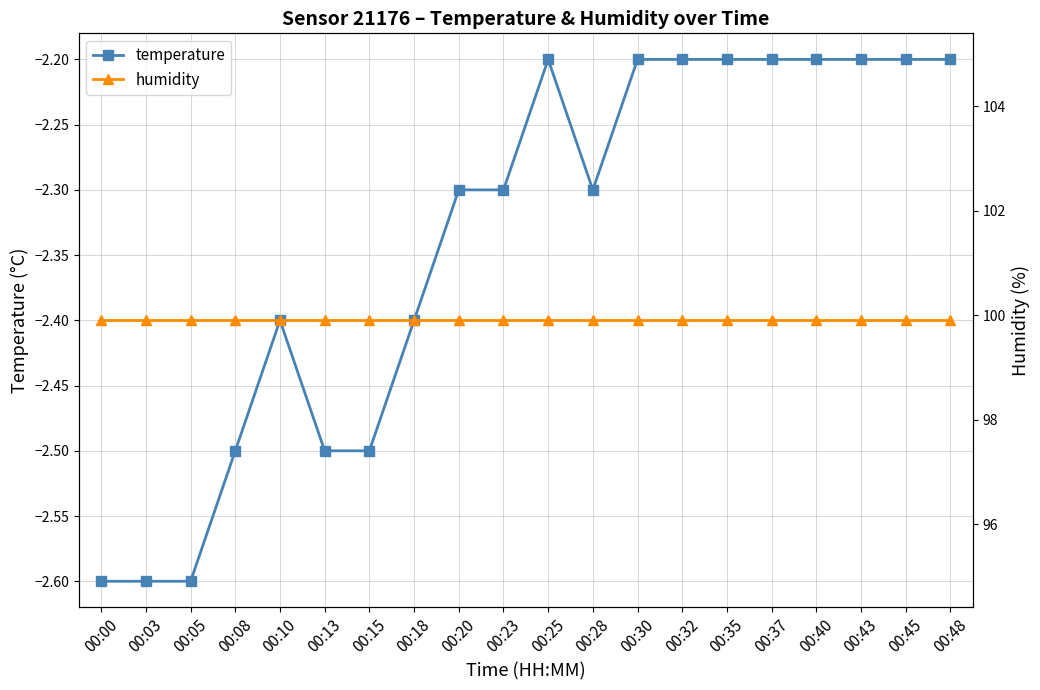

Reading left to right, what are all the values shown in this chart?

temperature: 00:00=-2.6	00:03=-2.6	00:05=-2.6	00:08=-2.5	00:10=-2.4	00:13=-2.5	00:15=-2.5	00:18=-2.4	00:20=-2.3	00:23=-2.3	00:25=-2.2	00:28=-2.3	00:30=-2.2	00:32=-2.2	00:35=-2.2	00:37=-2.2	00:40=-2.2	00:43=-2.2	00:45=-2.2	00:48=-2.2
humidity: 00:00=99.9	00:03=99.9	00:05=99.9	00:08=99.9	00:10=99.9	00:13=99.9	00:15=99.9	00:18=99.9	00:20=99.9	00:23=99.9	00:25=99.9	00:28=99.9	00:30=99.9	00:32=99.9	00:35=99.9	00:37=99.9	00:40=99.9	00:43=99.9	00:45=99.9	00:48=99.9